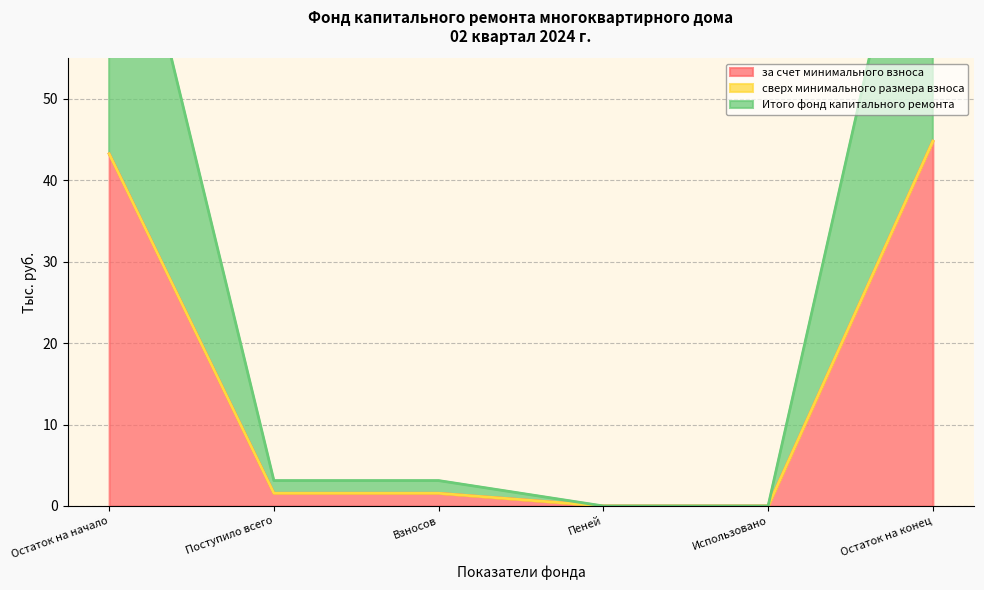

What is the sum of the Итого фонд капитального ремонта values at Поступило всего and Взносов?

3.1